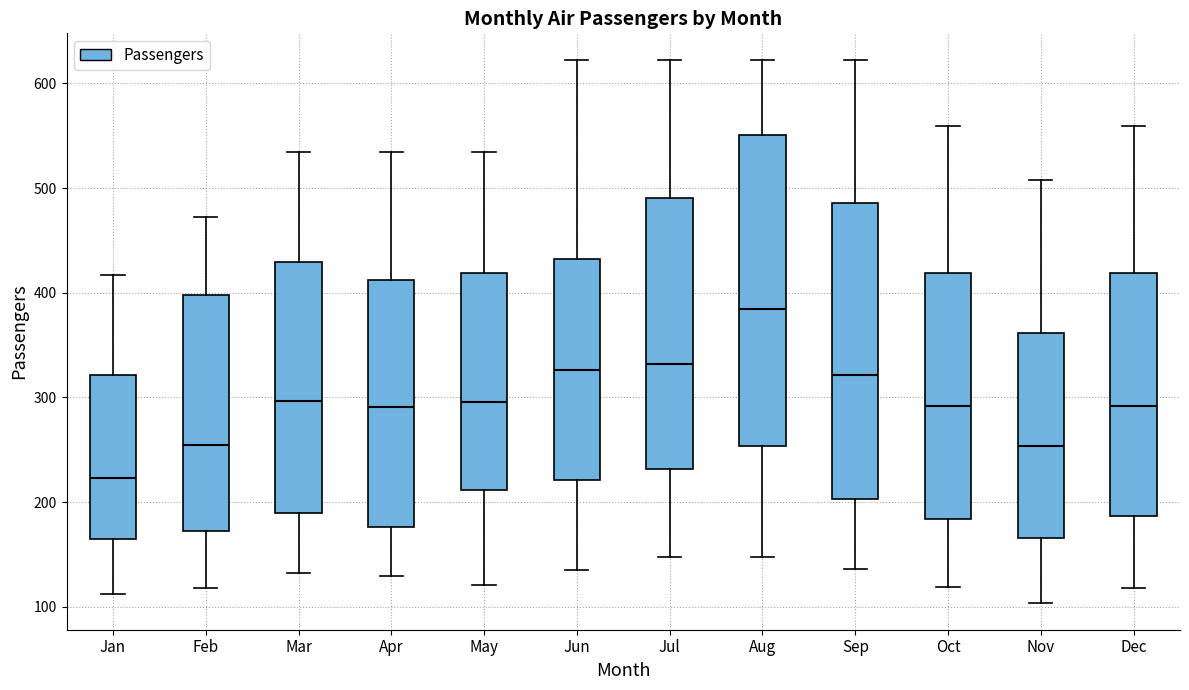

Reading left to right, transcribe this box plot: for each box, give where its median line is, the range the box spans, and where its two whiskers end, as read against the y-axis. The values are not printed on the chart, so give them approximately, as read against the axis.

Jan: median 220, box 160 to 320, whiskers 110 to 420
Feb: median 260, box 170 to 400, whiskers 120 to 470
Mar: median 300, box 190 to 430, whiskers 130 to 540
Apr: median 290, box 180 to 410, whiskers 130 to 540
May: median 300, box 210 to 420, whiskers 120 to 540
Jun: median 330, box 220 to 430, whiskers 140 to 620
Jul: median 330, box 230 to 490, whiskers 150 to 620
Aug: median 380, box 250 to 550, whiskers 150 to 620
Sep: median 320, box 200 to 490, whiskers 140 to 620
Oct: median 290, box 180 to 420, whiskers 120 to 560
Nov: median 250, box 170 to 360, whiskers 100 to 510
Dec: median 290, box 190 to 420, whiskers 120 to 560